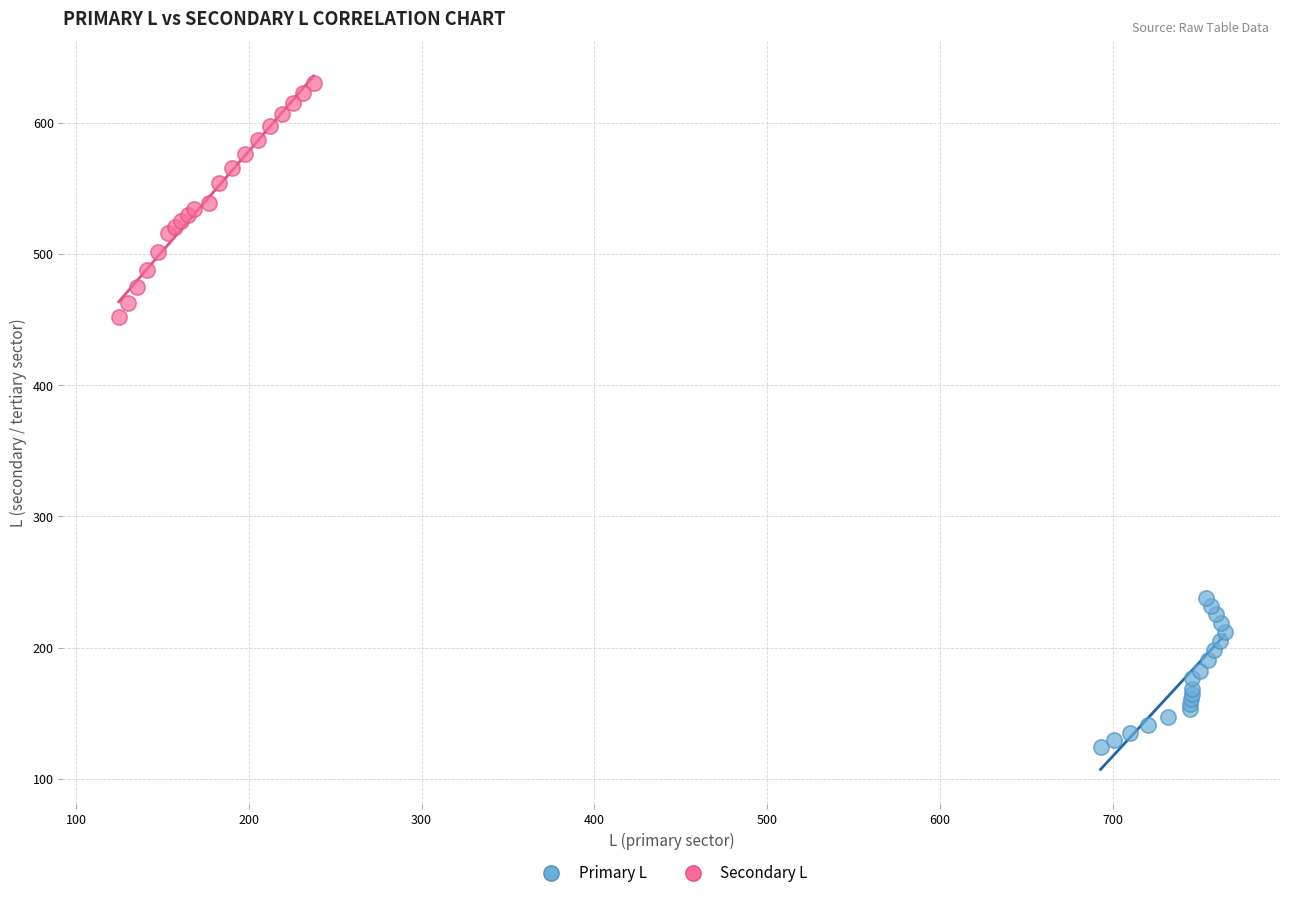

Which series has the widest spread of Y values?

Secondary L